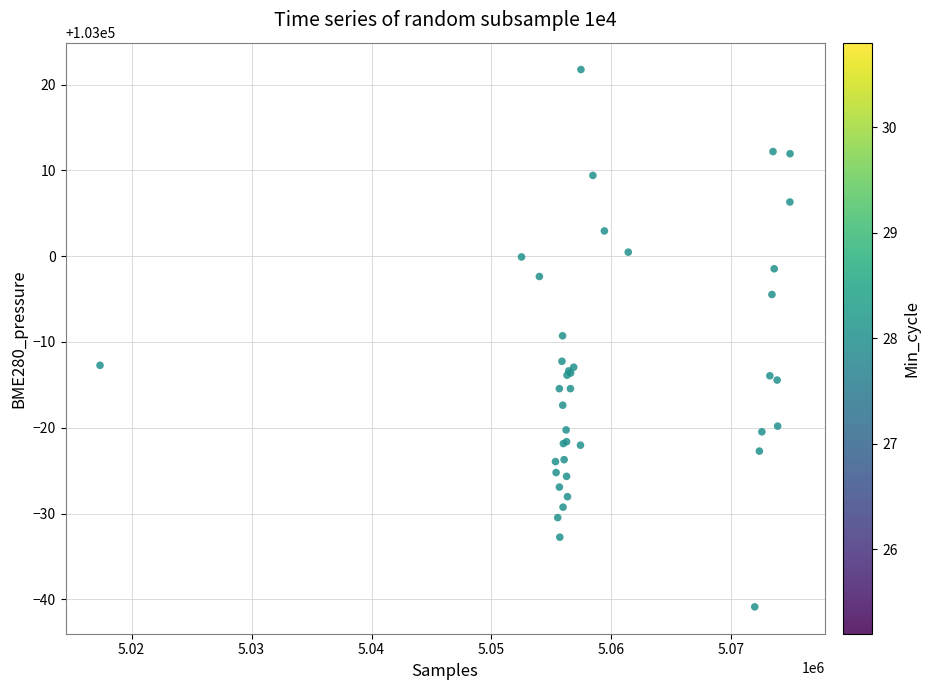

What Y value in the scatter plot is closest to 102990?

102990.7